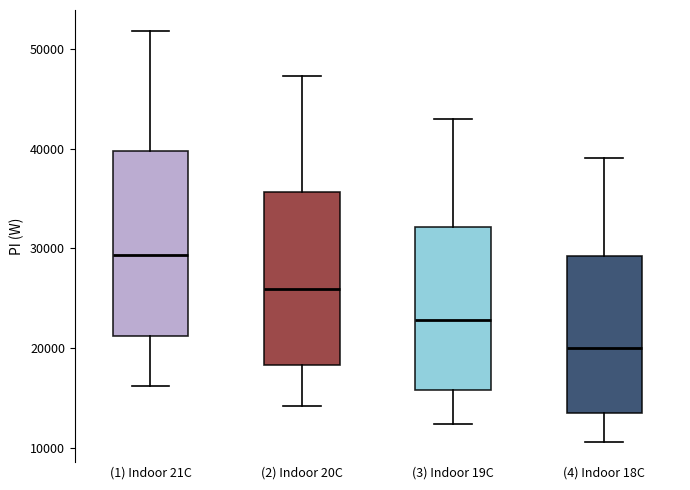

Comparing the boxes themselves (not the whiskers), which one is the tallest?

(1) Indoor 21C